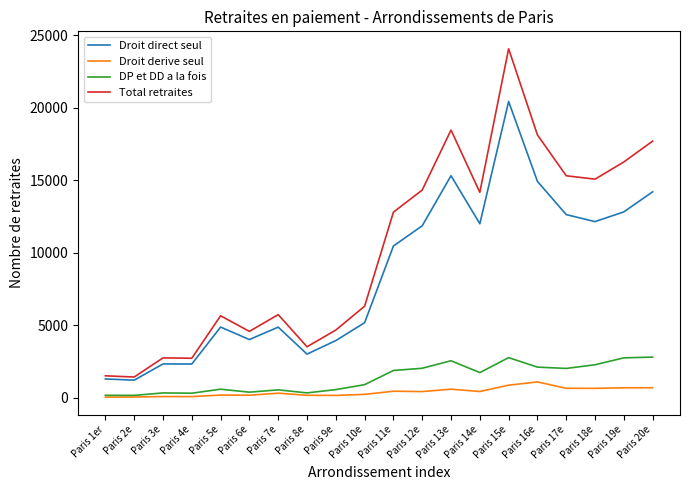

What position from the right is Paris 12e?

9